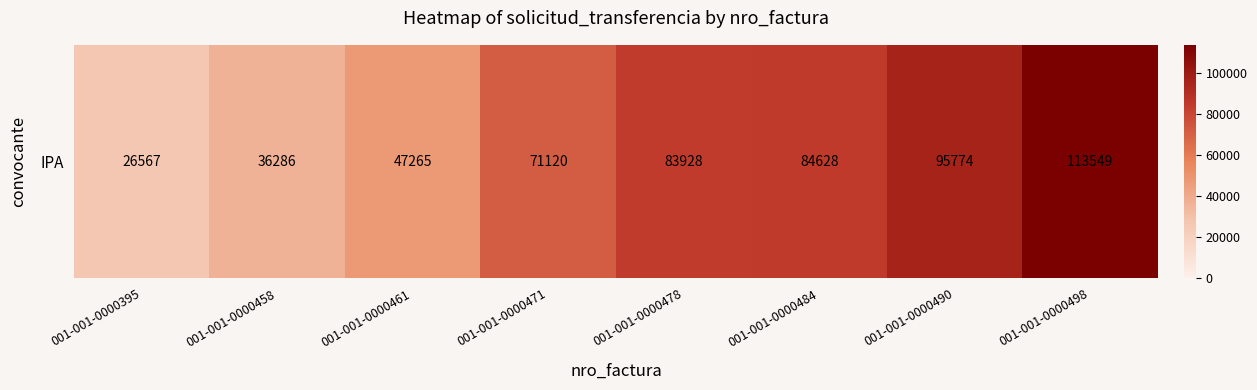

Reading left to right, what are all the values shown in this chart?

26567	36286	47265	71120	83928	84628	95774	113549